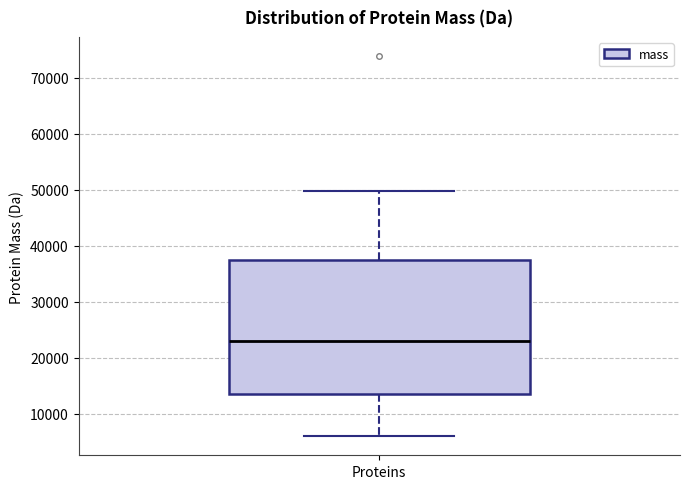

Where does the lower whisker of the box for Proteins end on the y-axis? The values are not printed on the chart, so give them approximately, as read against the axis.

6000